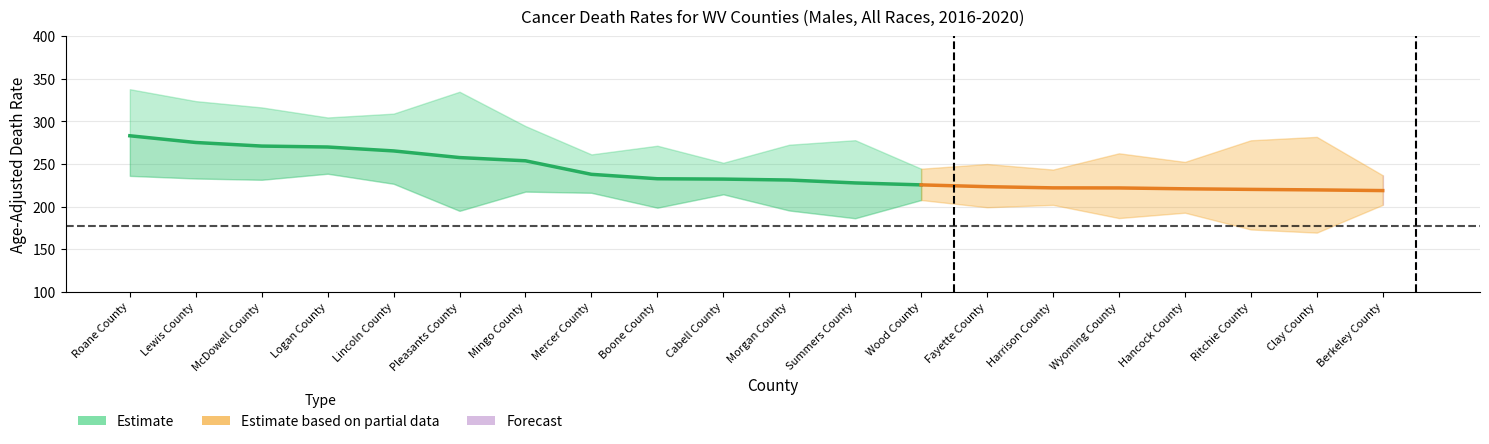

True or false: Lower CI has a value of 198.6 at Boone County.

True